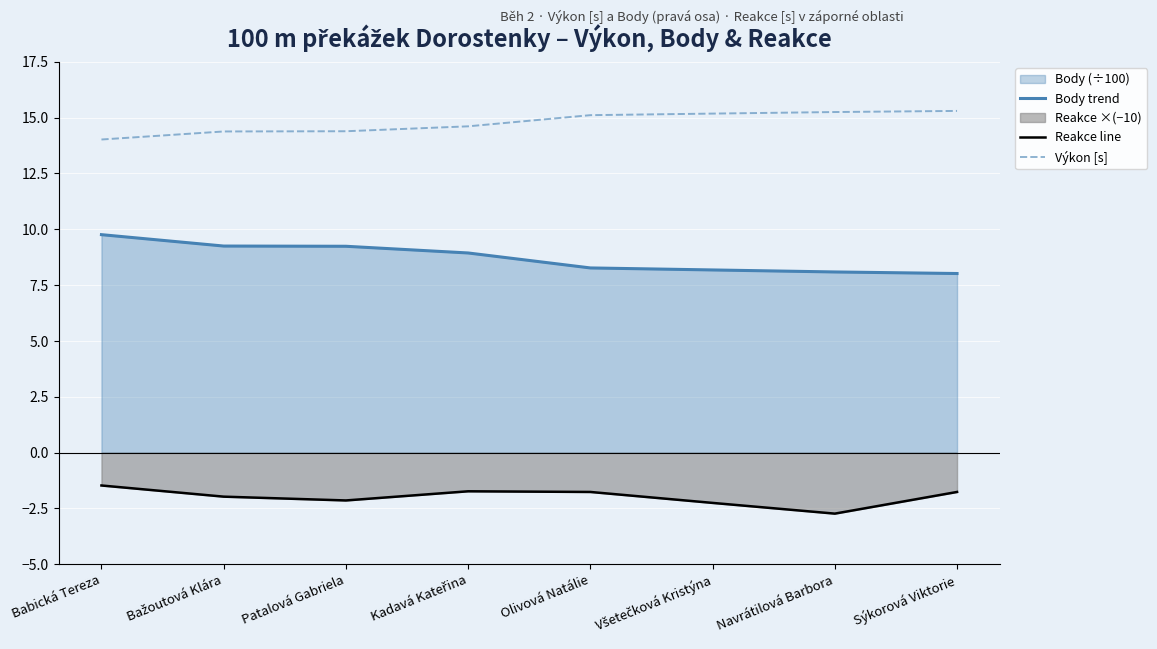

What is the difference between the Body trend values at Babická Tereza and Bažoutová Klára?

0.5